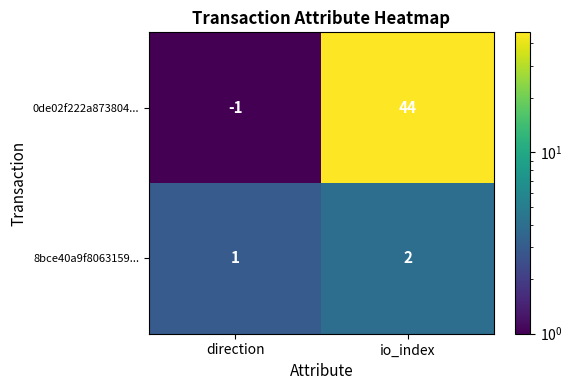

Rank the series by their maximum value, from lowest to highest.

8bce40a9f8063159..., 0de02f222a873804...